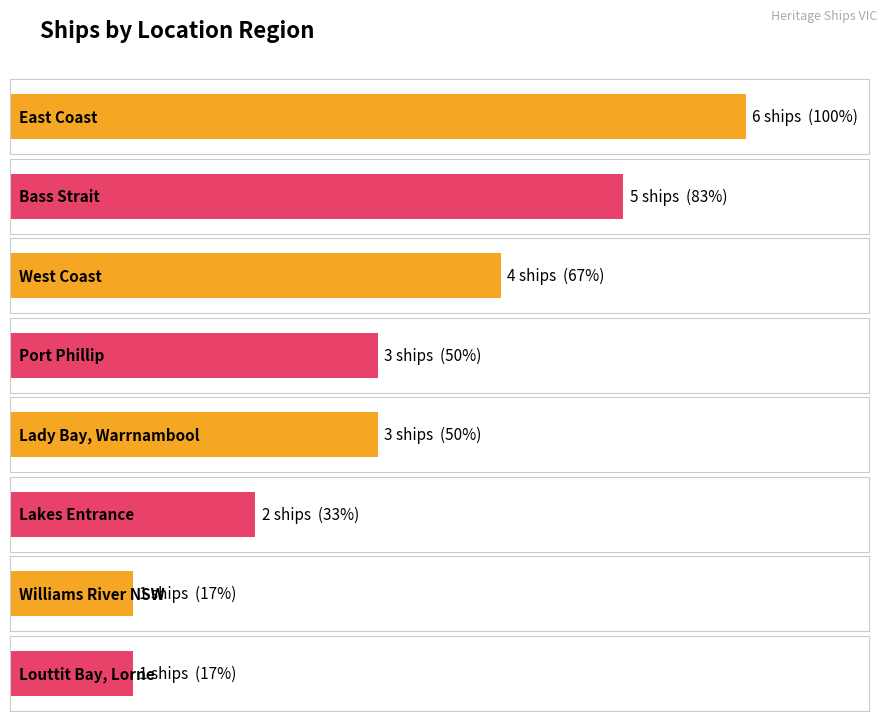

What value does the data have at East Coast?

6